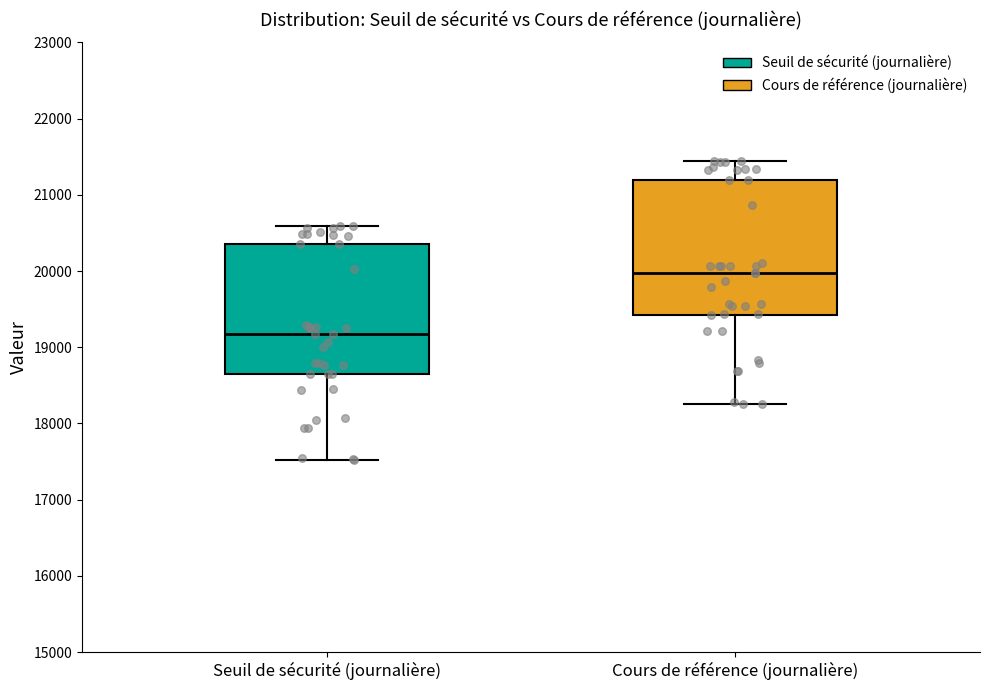

Reading left to right, transcribe this box plot: for each box, give where its median line is, the range the box spans, and where its two whiskers end, as read against the y-axis. The values are not printed on the chart, so give them approximately, as read against the axis.

Seuil de sécurité (journalière): median 19200, box 18700 to 20300, whiskers 17500 to 20600
Cours de référence (journalière): median 20000, box 19400 to 21200, whiskers 18300 to 21400